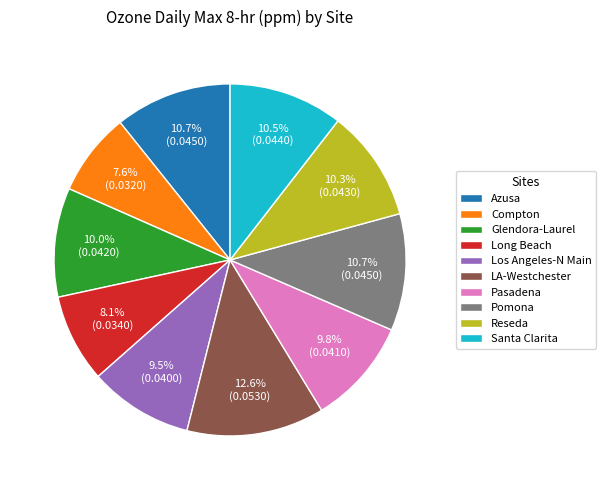

Which category has the biggest portion of the pie?

LA-Westchester